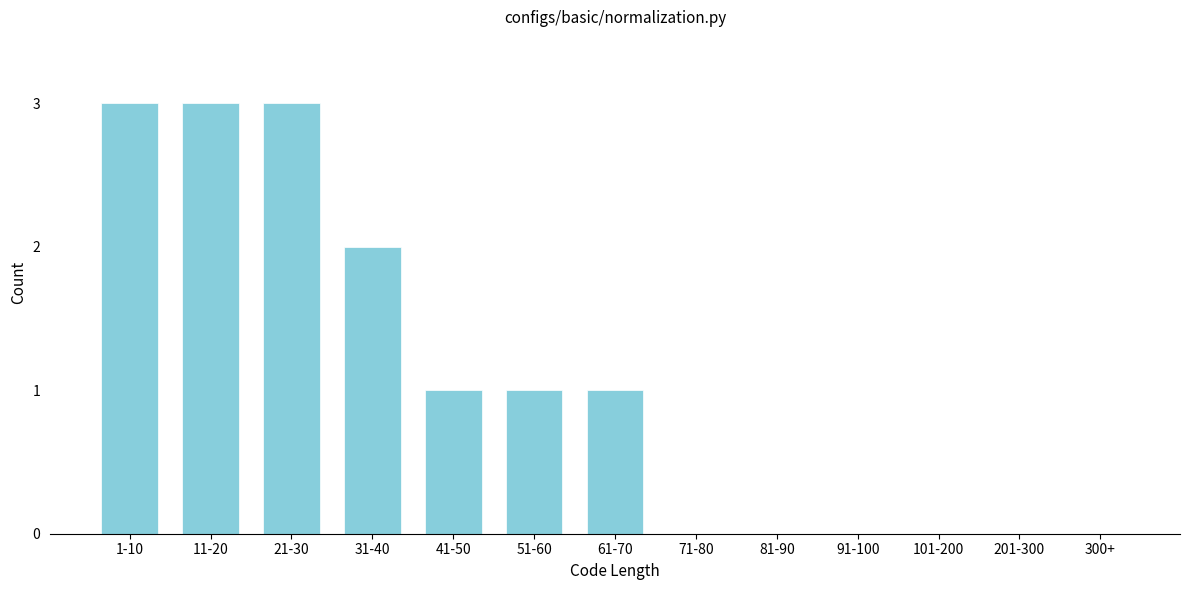

Reading left to right, extract all data points from this chart.

1-10=3	11-20=3	21-30=3	31-40=2	41-50=1	51-60=1	61-70=1	71-80=0	81-90=0	91-100=0	101-200=0	201-300=0	300+=0